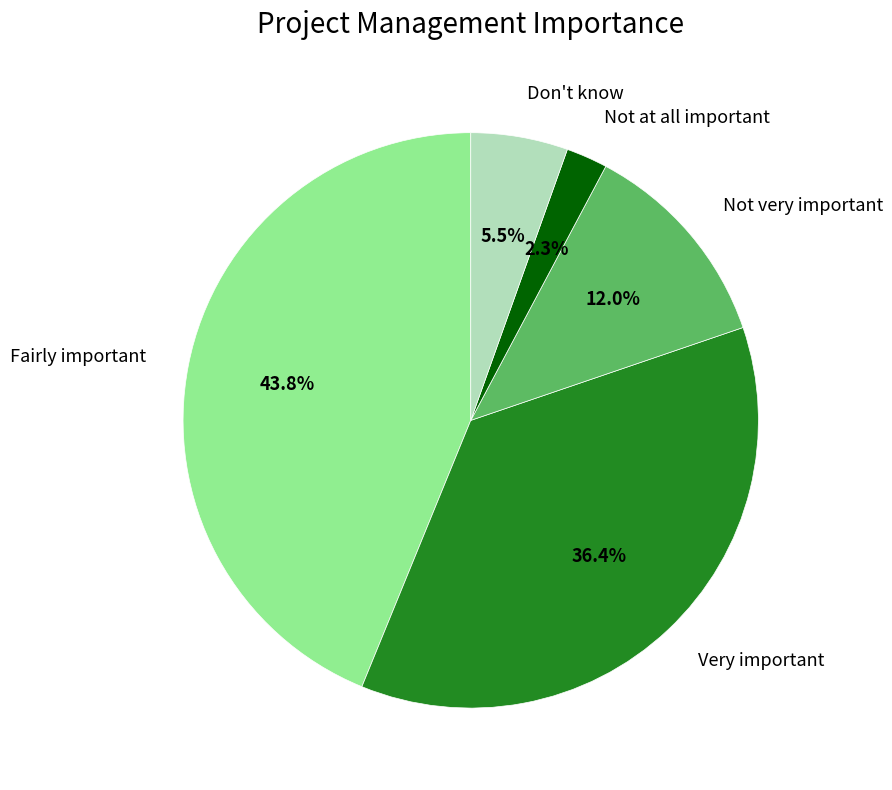

What is the ratio of the value at Very important to the value at Fairly important?

0.8